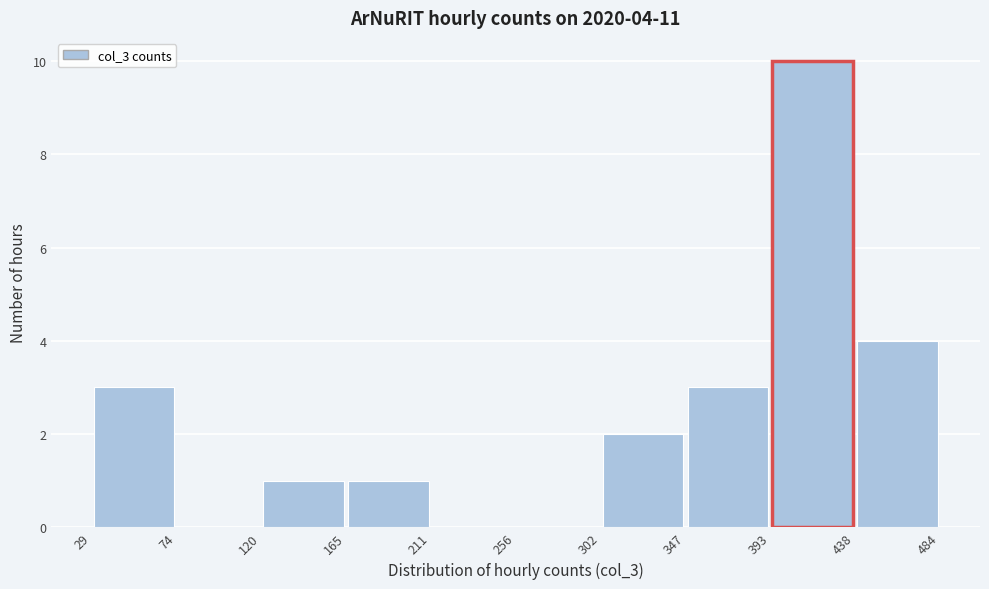

Which range on the x-axis has the tallest bar?

393 to 438